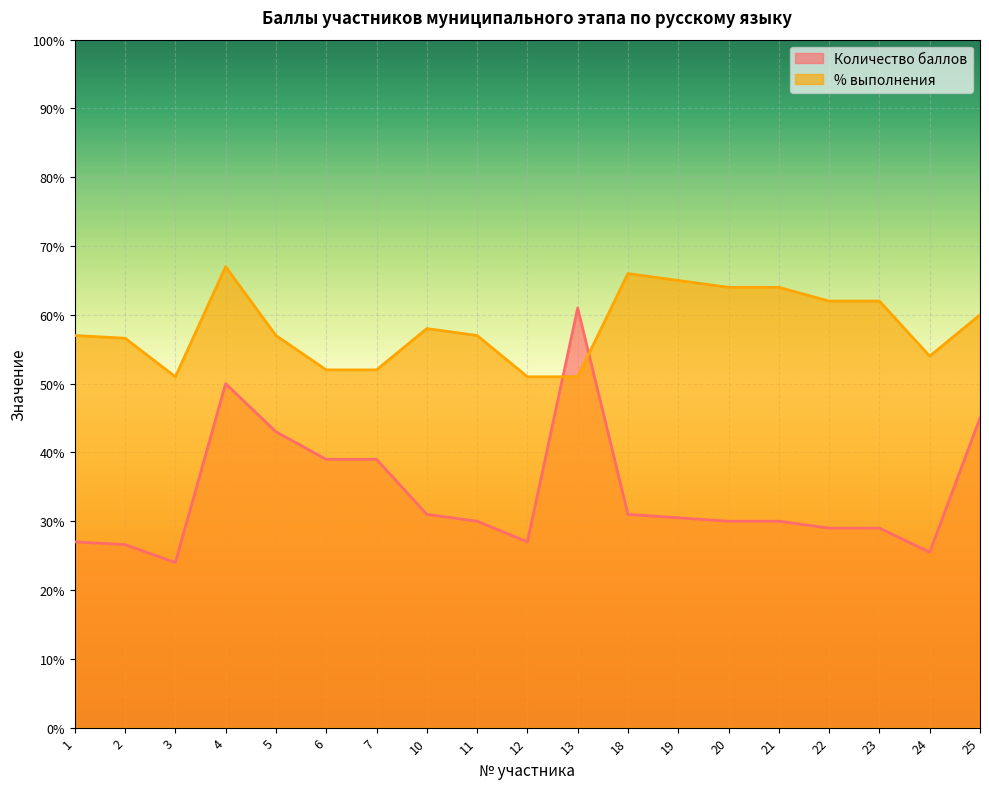

Is the value of % выполнения at 11 greater than the value of Количество баллов at 2?

Yes